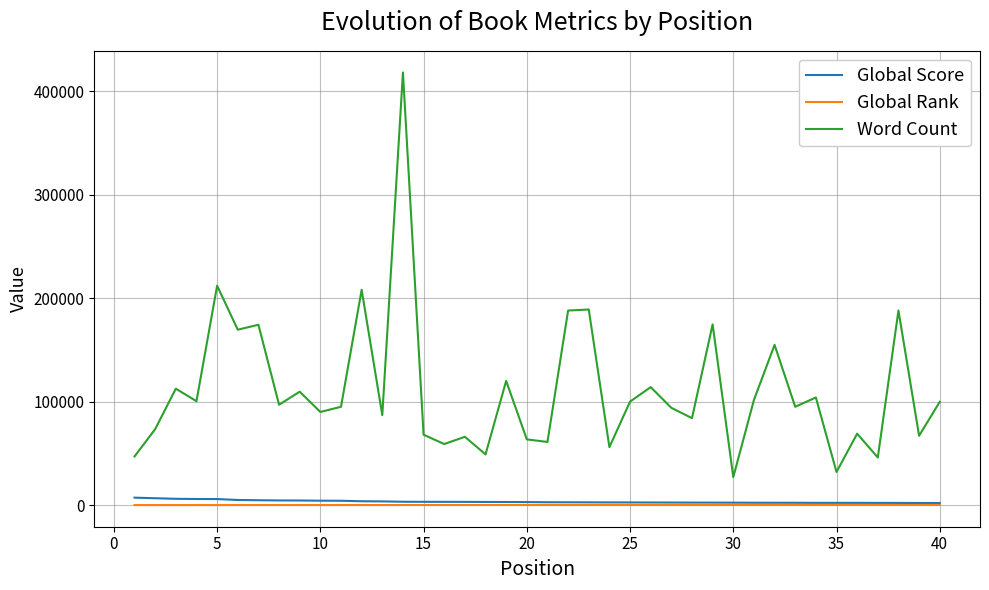

Which series has the largest range (max minus min)?

Word Count